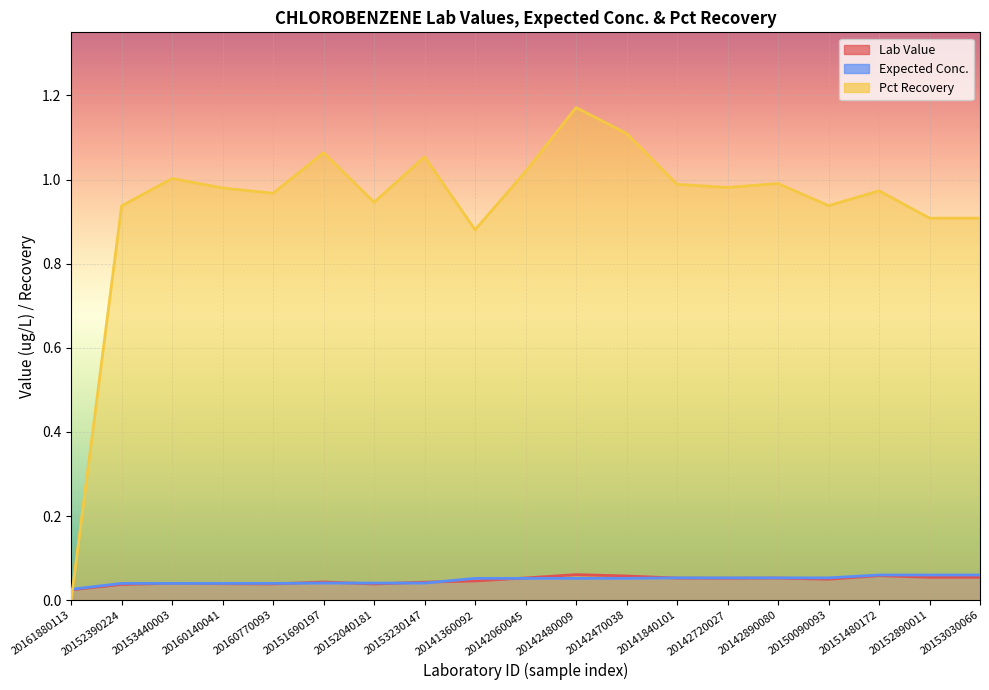

Which label corresponds to the smallest value in the chart?

20161880113